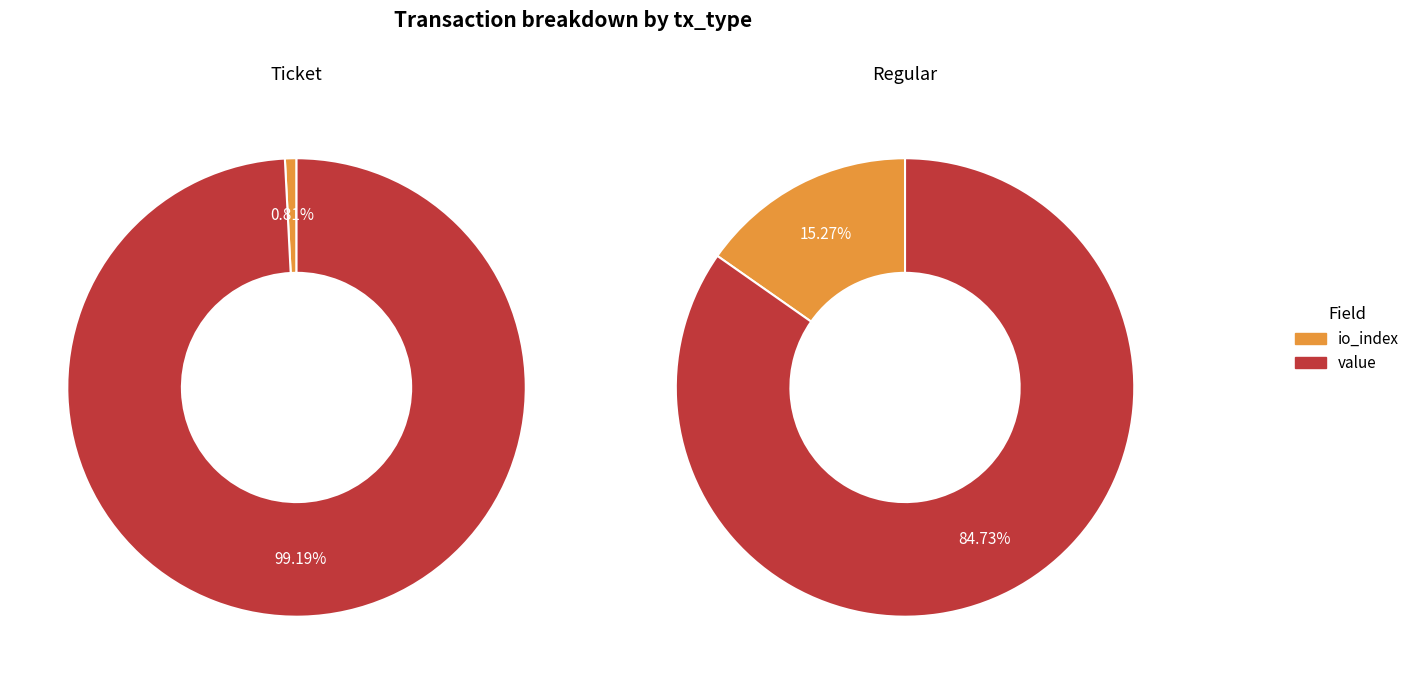

Which category accounts for the majority?

value